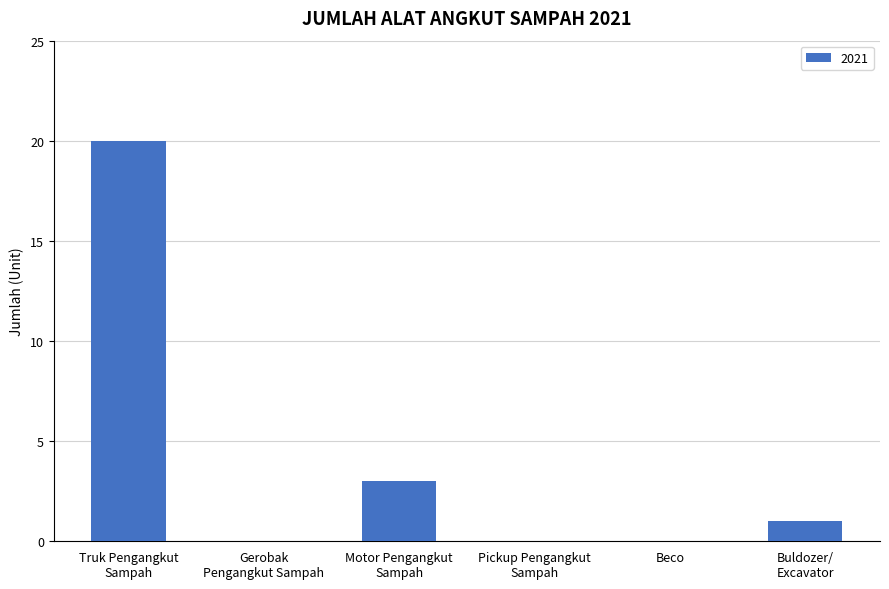

Reading right to left, list all the values displayed in this chart.

Buldozer/
Excavator=1	Beco=0	Pickup Pengangkut
Sampah=0	Motor Pengangkut
Sampah=3	Gerobak
Pengangkut Sampah=0	Truk Pengangkut
Sampah=20